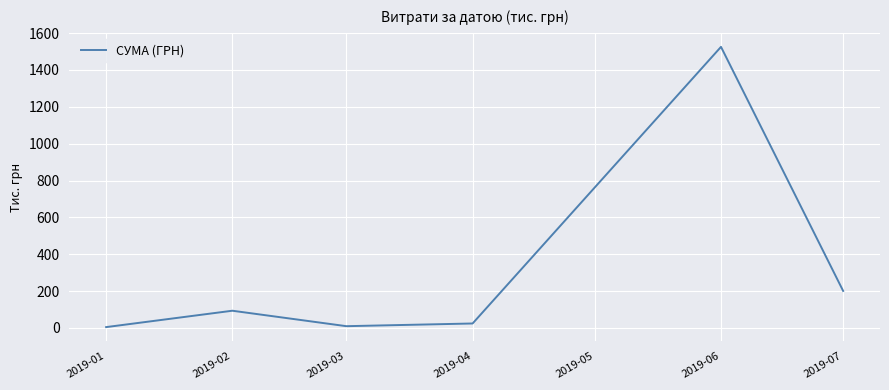

What is the ratio of the value at 2019-07 to the value at 2019-02?

2.2